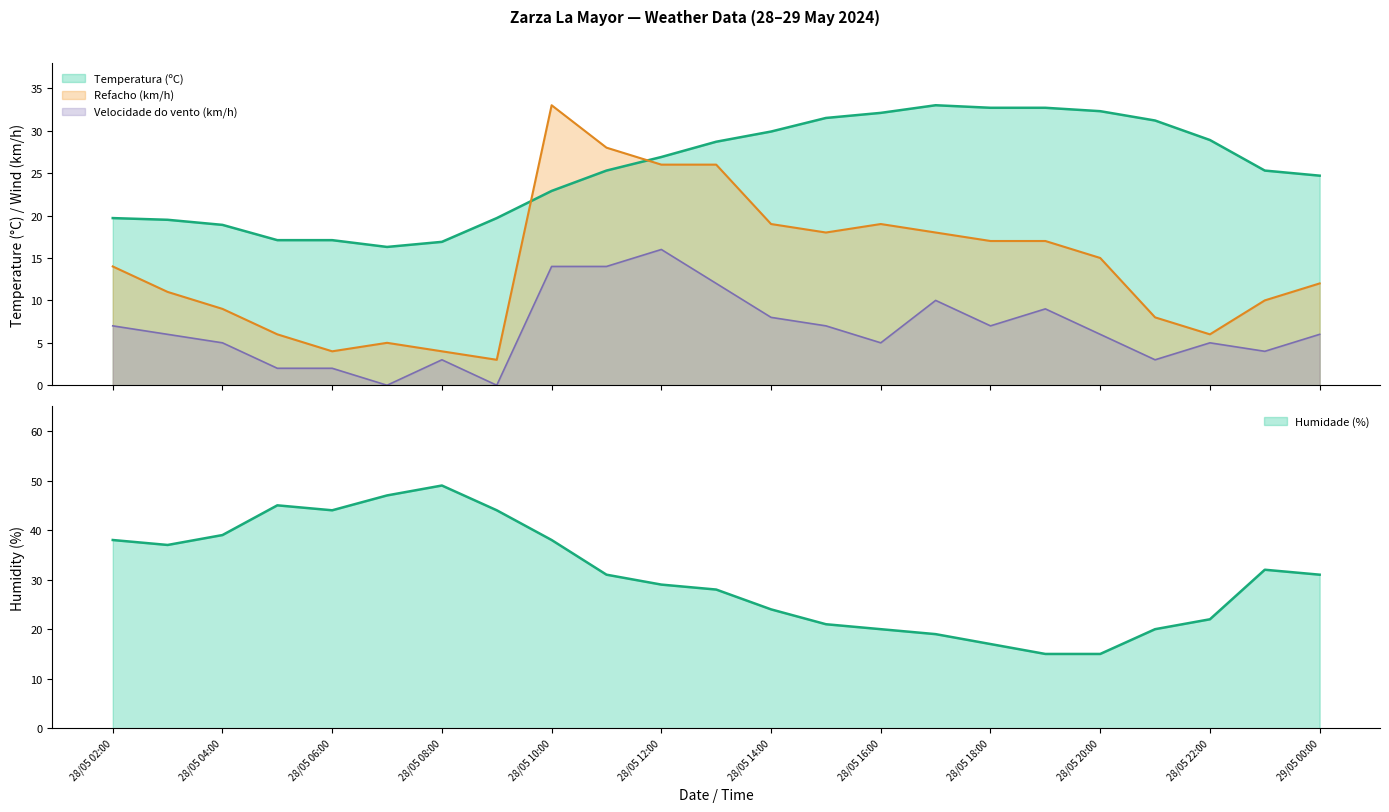

At which label is Temperatura (ºC) closest to 24?

29/05 00:00